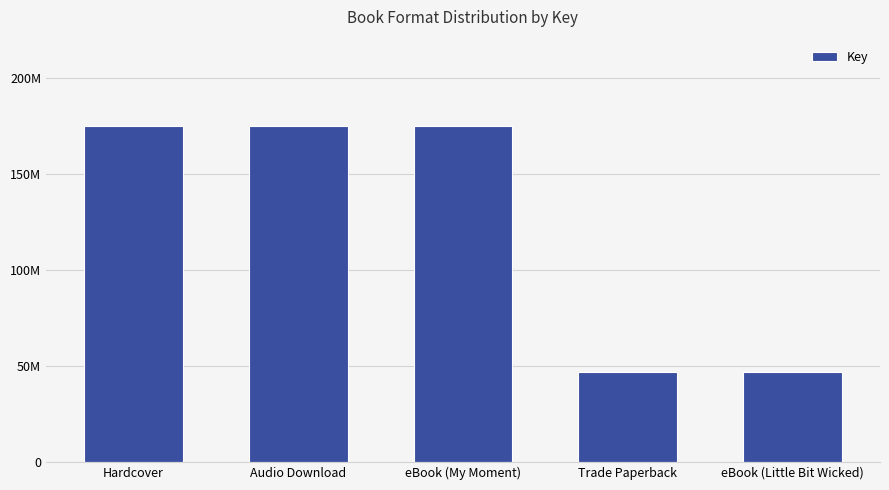

What is the approximate value at eBook (Little Bit Wicked), to the nearest 10?

46873080